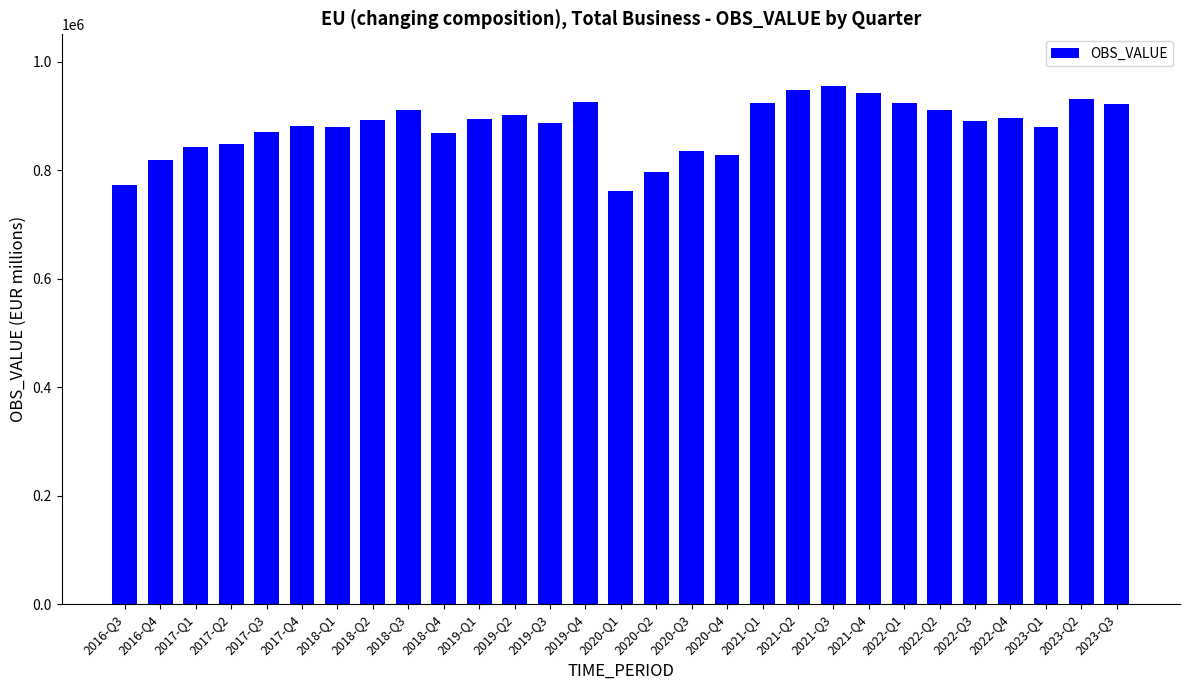

What is the difference between the values at 2016-Q3 and 2017-Q4?

108480.2